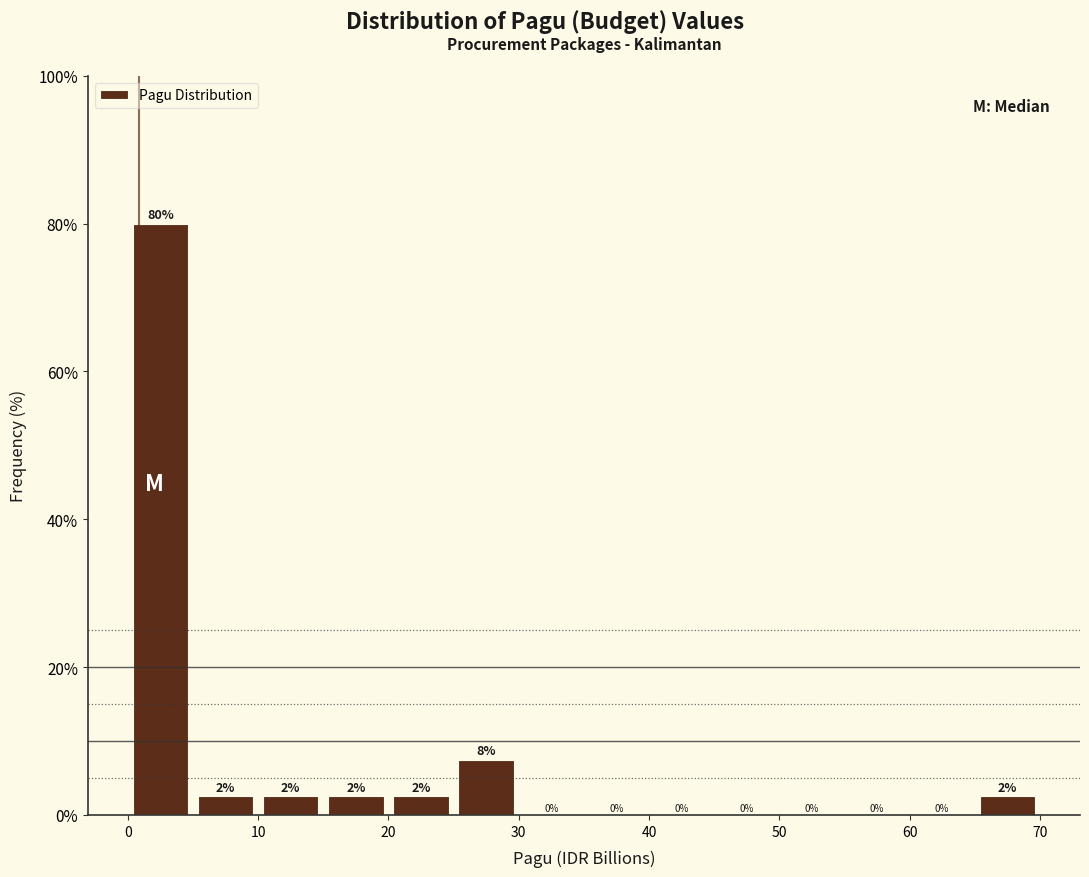

Which range on the x-axis has the tallest bar?

0 to 5